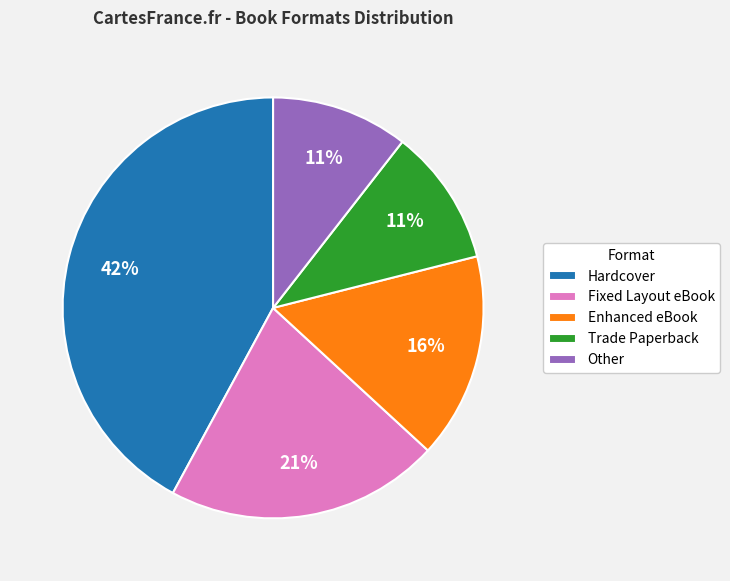

Count the number of slices in the pie.

5